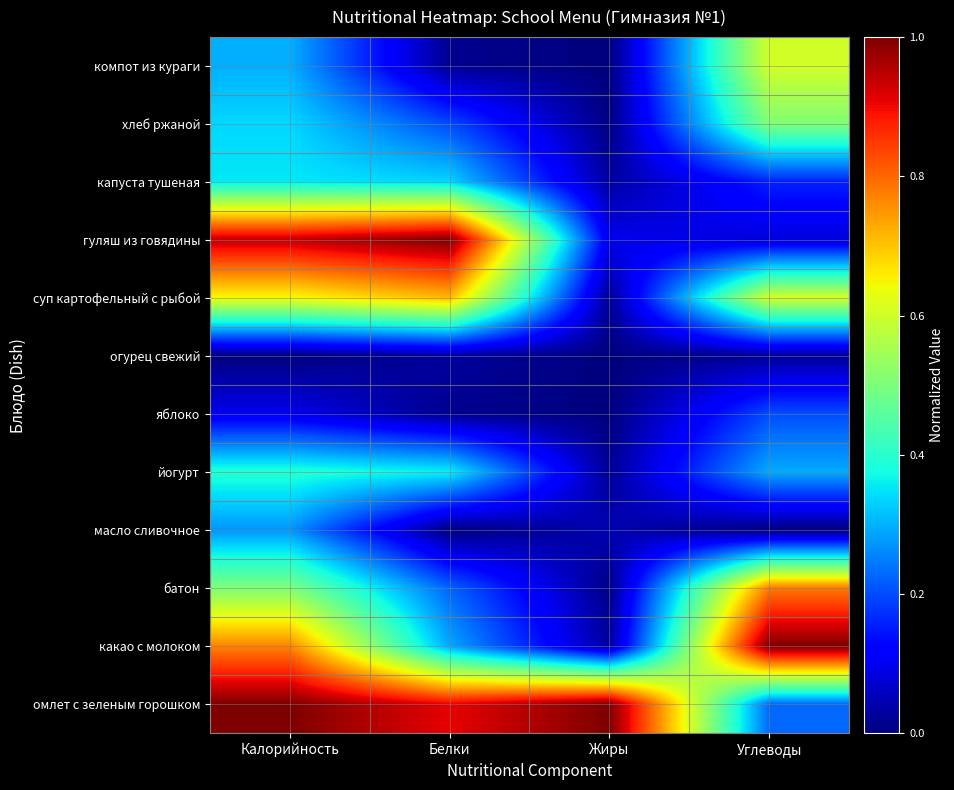

What is the total value across all series at Жиры?

1.3